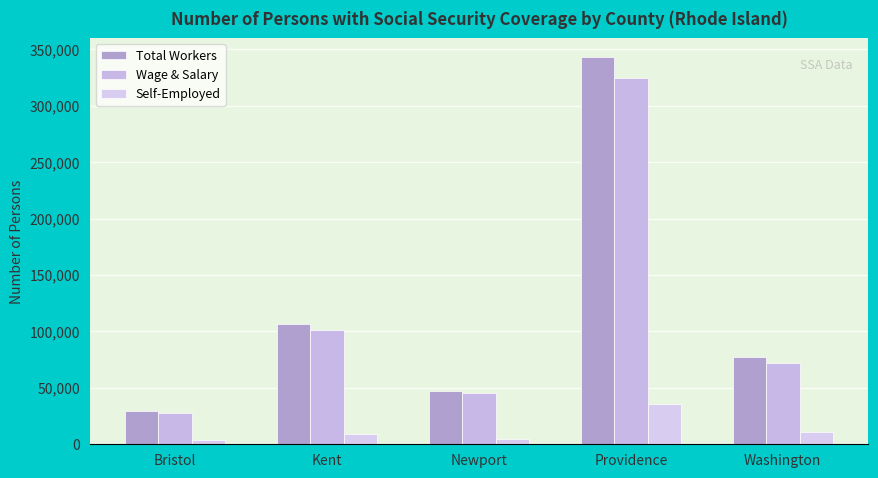

What is the difference between the second highest and second lowest values in the Total Workers series?

58787